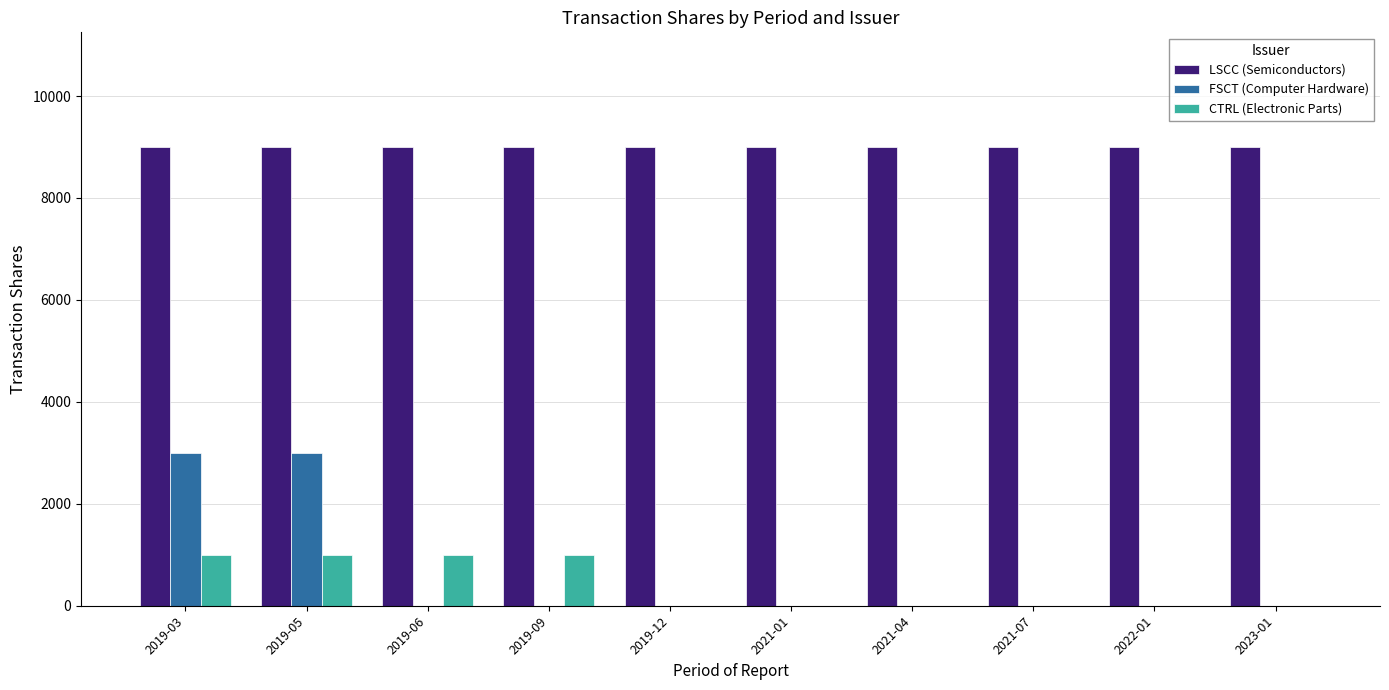

Which series has the largest total across all categories?

LSCC (Semiconductors)